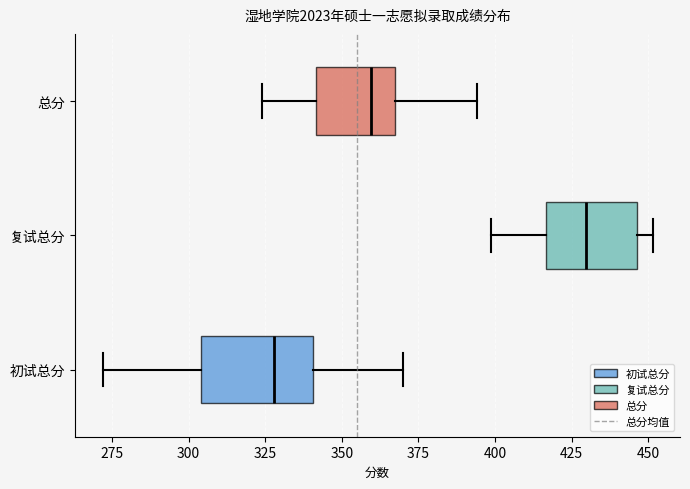

Reading bottom to top, transcribe this box plot: for each box, give where its median line is, the range the box spans, and where its two whiskers end, as read against the x-axis. The values are not printed on the chart, so give them approximately, as read against the axis.

初试总分: median 330, box 305 to 340, whiskers 270 to 370
复试总分: median 430, box 415 to 445, whiskers 400 to 450
总分: median 360, box 340 to 365, whiskers 325 to 395